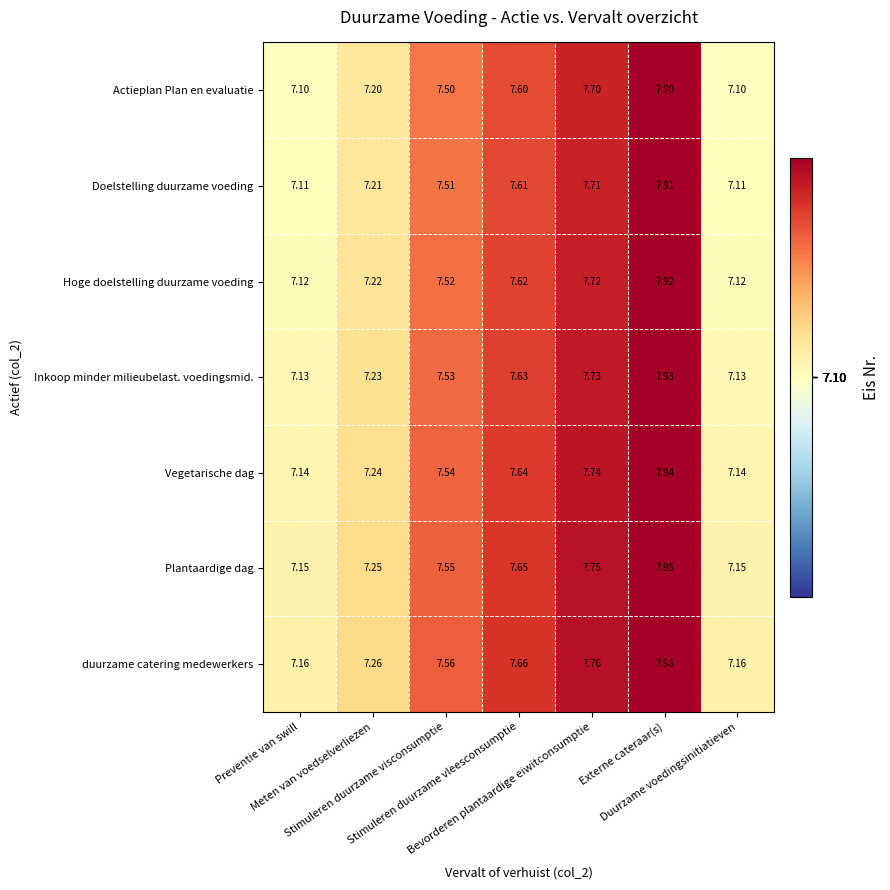

What is the spread (max minus min) of values at Stimuleren duurzame visconsumptie?

0.1